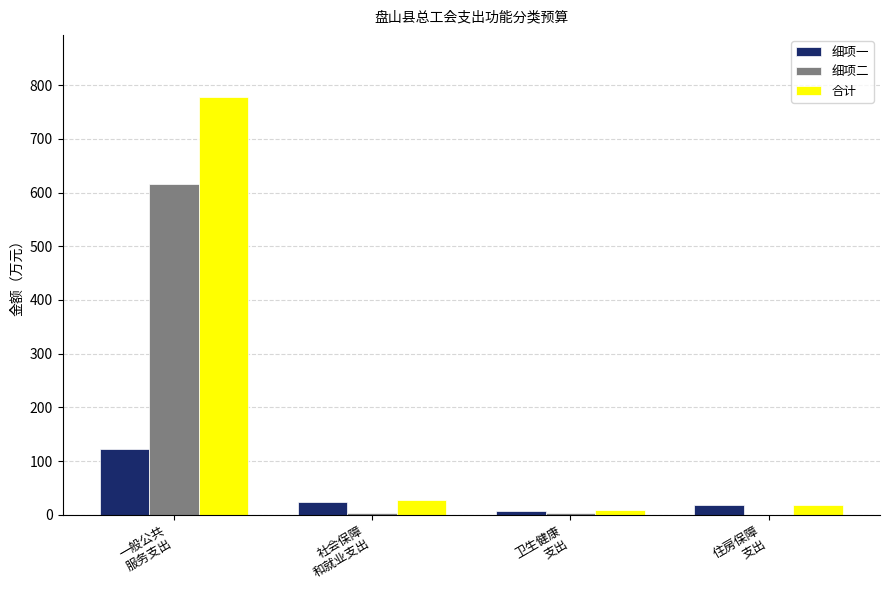

What is the highest value of the 合计 series?

777.0